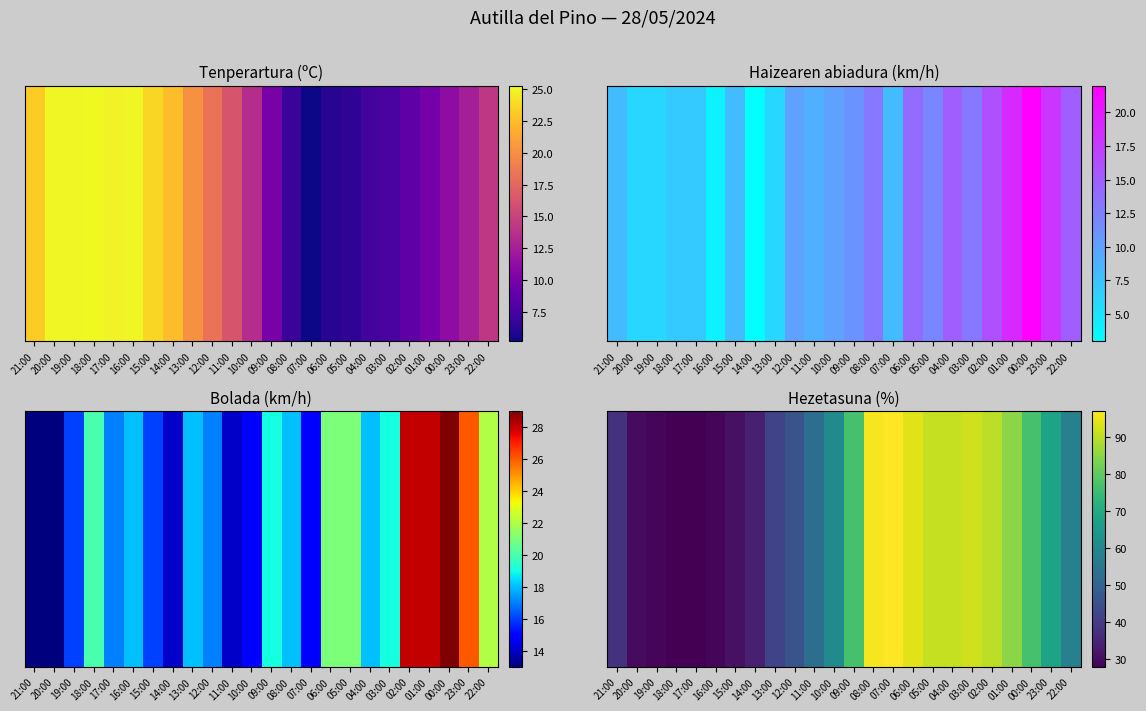

Reading right to left, extract all data points from this chart.

58	68	77	85	90	92	91	91	94	97	96	77	61	53	46	42	34	31	29	28	28	29	30	38